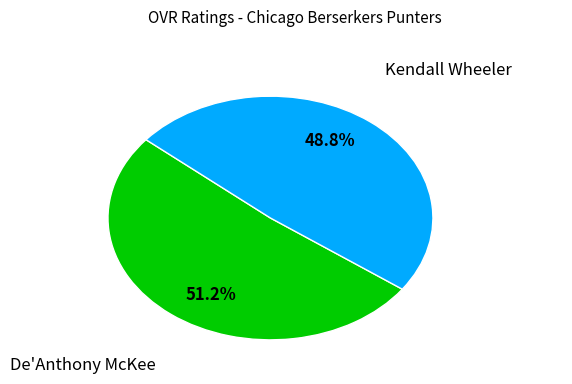

What is the ratio of the value at Kendall Wheeler to the value at De'Anthony McKee?

1.0